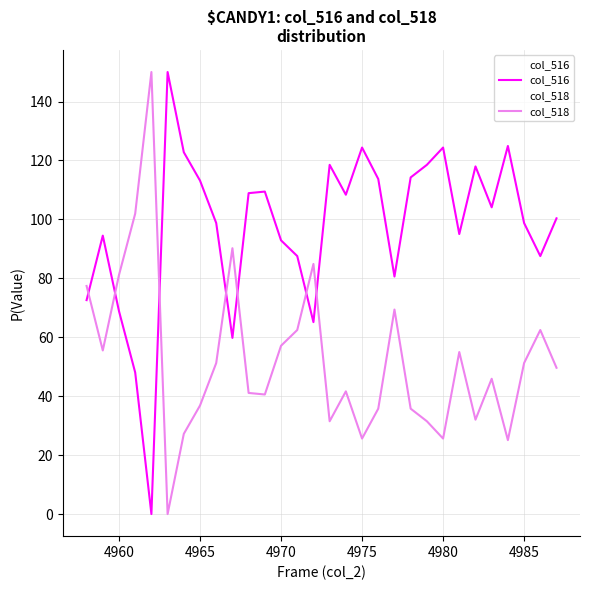

What is the difference between the maximum and minimum values in the col_518 series?

150.0